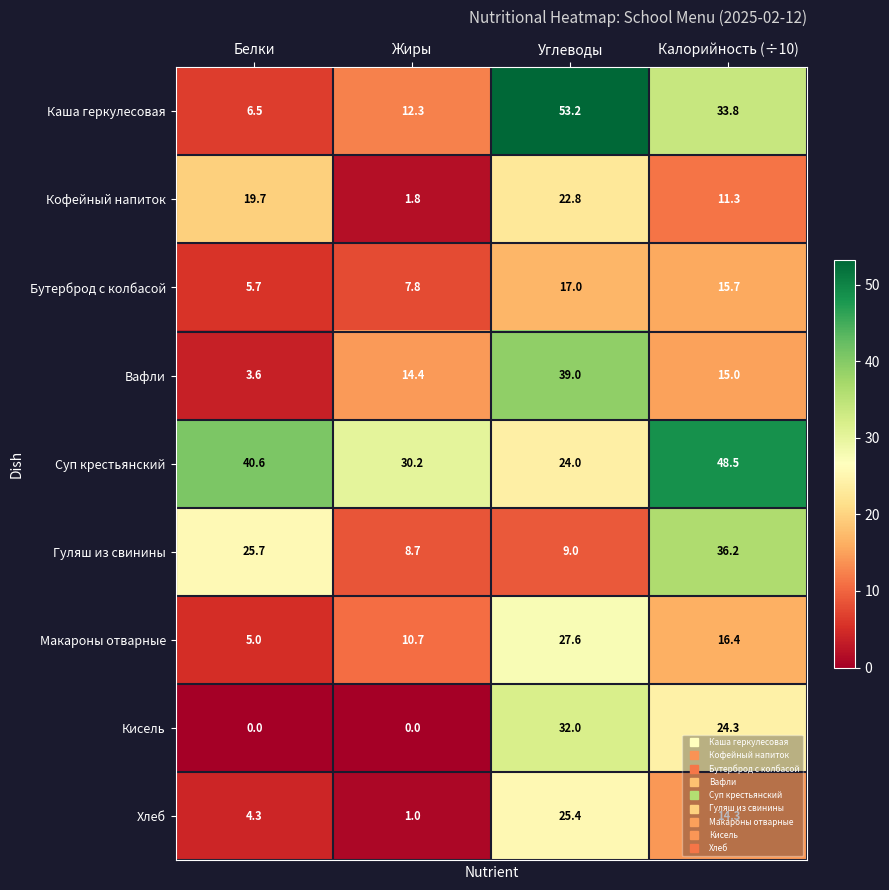

At which category is the sum across all series the highest?

Углеводы